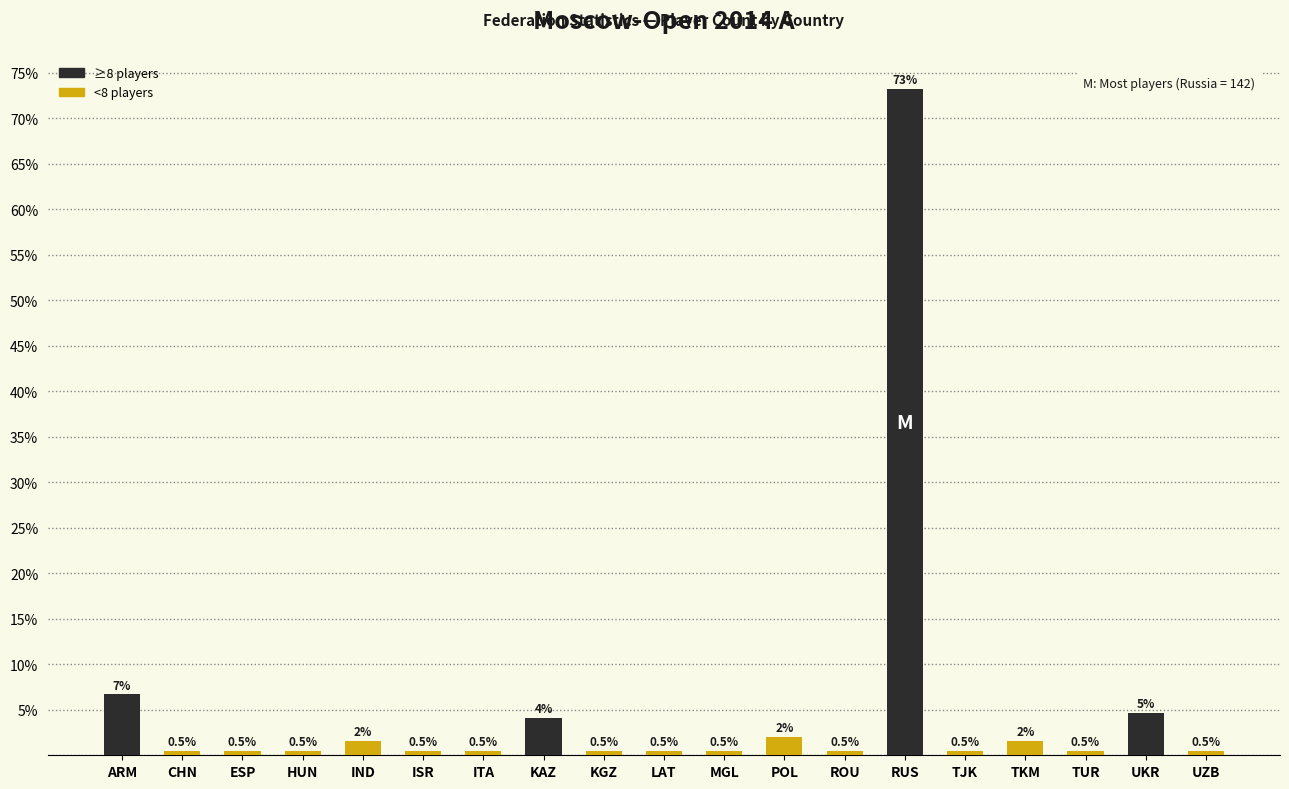

Does the chart contain stacked bars?

No